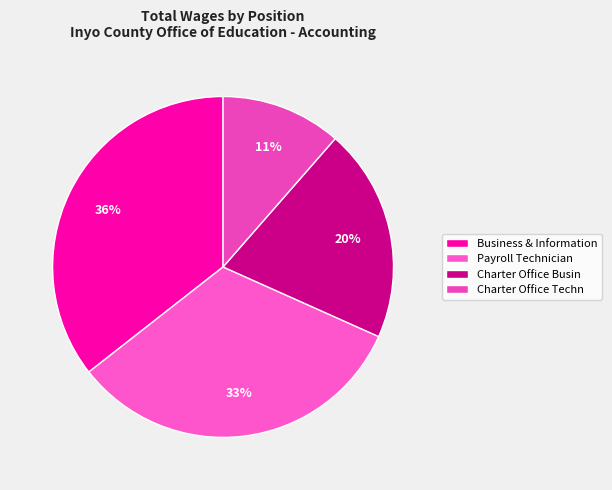

How many segments does this pie chart have?

4